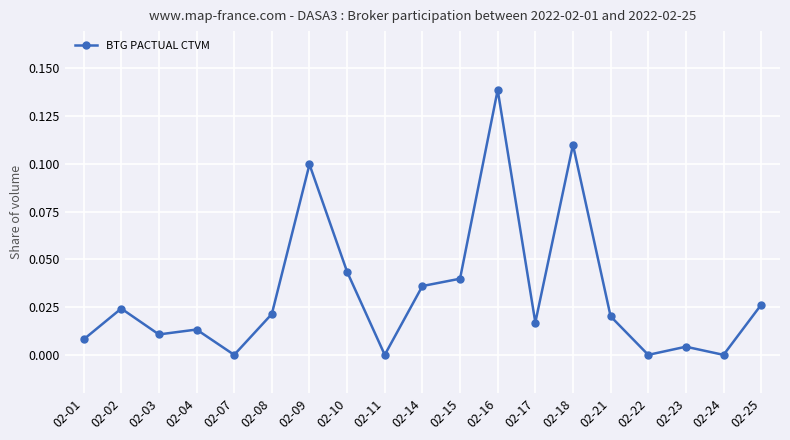

The value at 02-23 is 0.0. True or false?

True